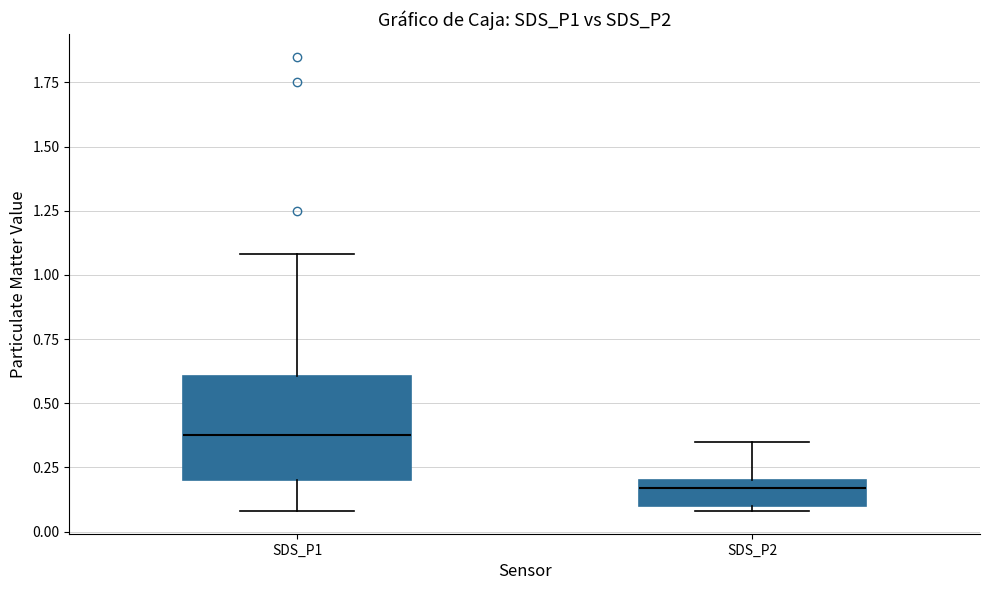

Comparing the boxes themselves (not the whiskers), which one is the tallest?

SDS_P1